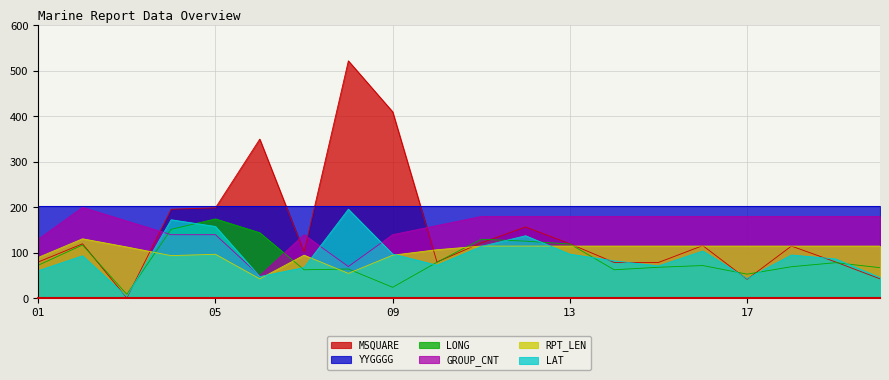

How many data points in LONG are above 72?

11